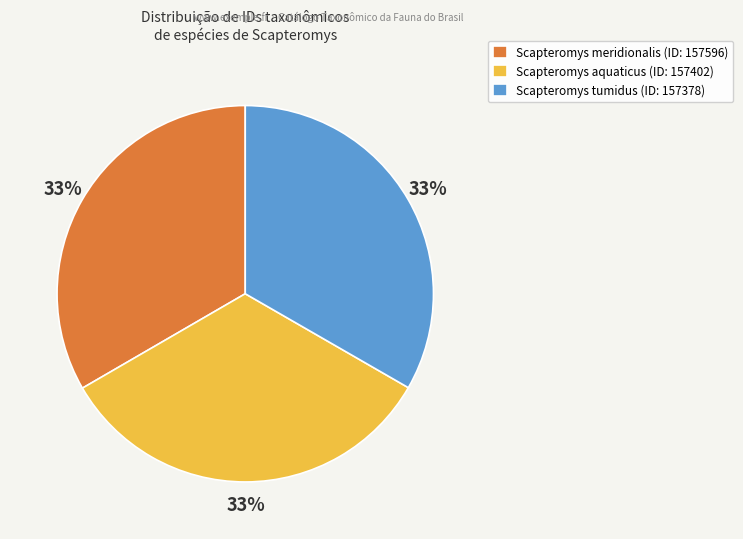

Does Scapteromys meridionalis (ID: 157596) account for over 50% of the chart?

No